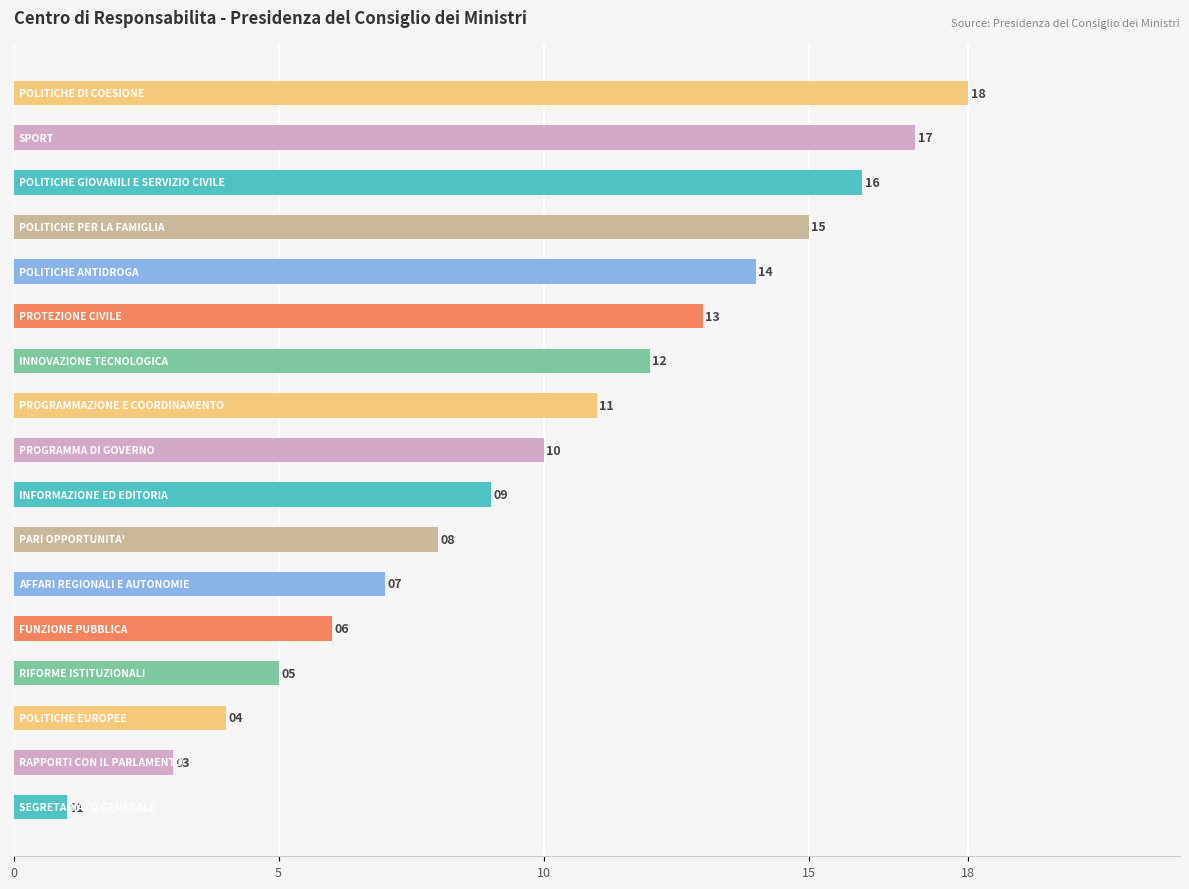

What is the difference between the second highest and minimum values?

16